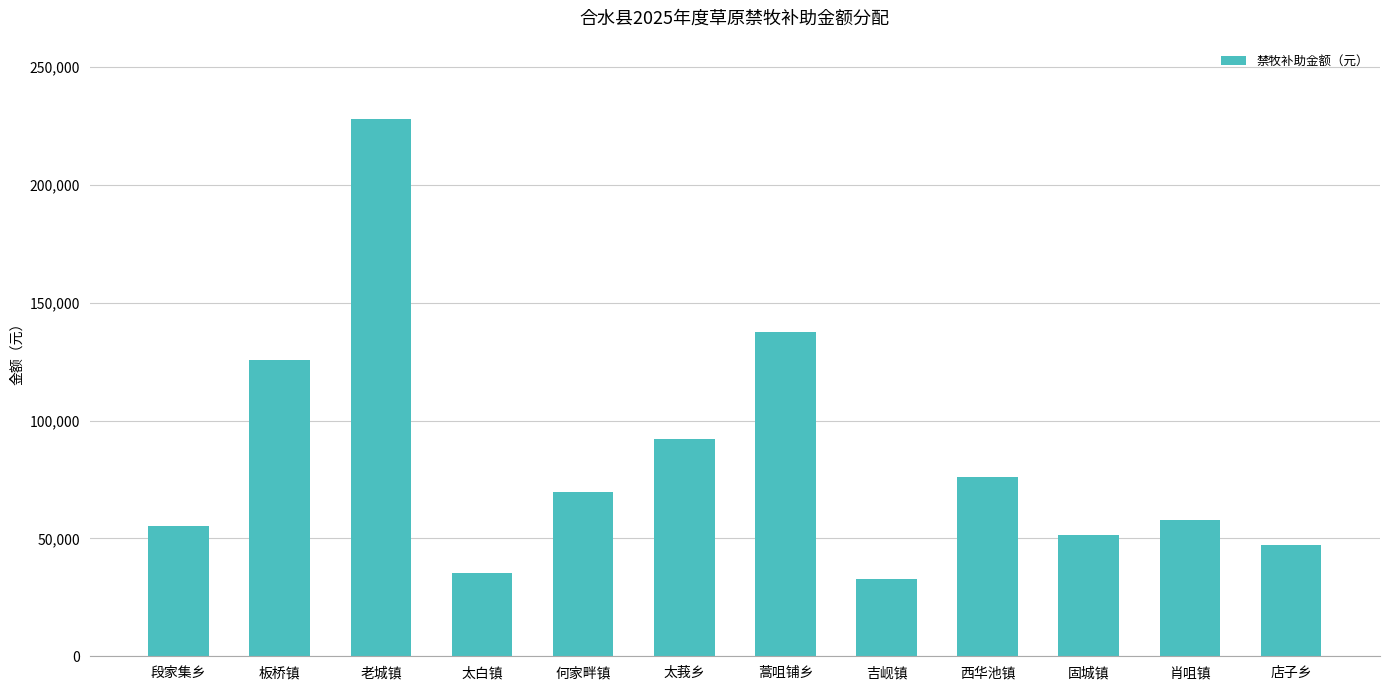

The chart shows a value of 100909.9 at 肖咀镇. True or false?

False